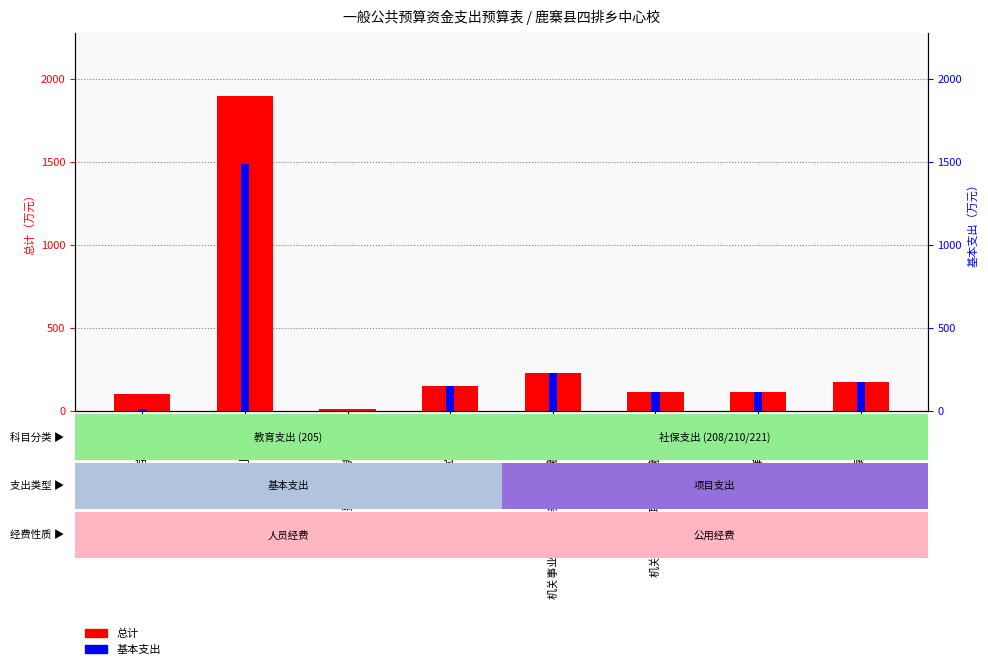

How many data points does each series have?

8